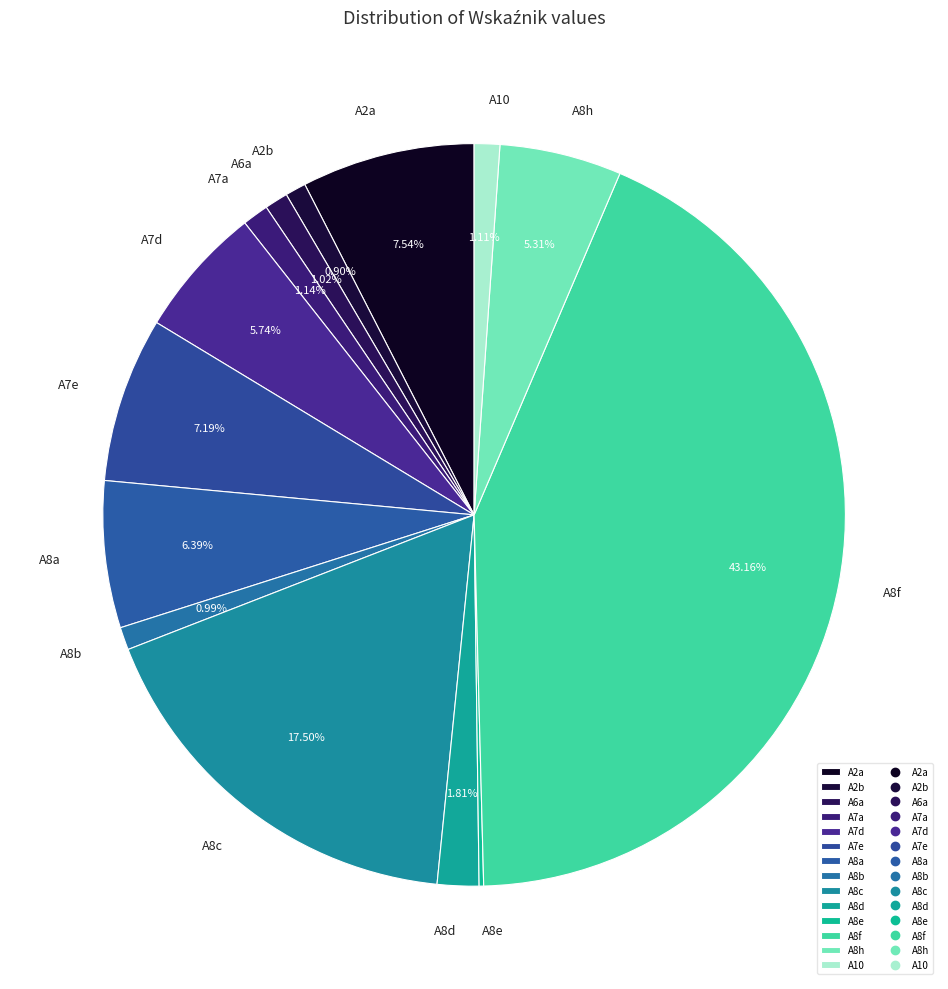

What percentage do A8h and A6a together represent?

6.3%